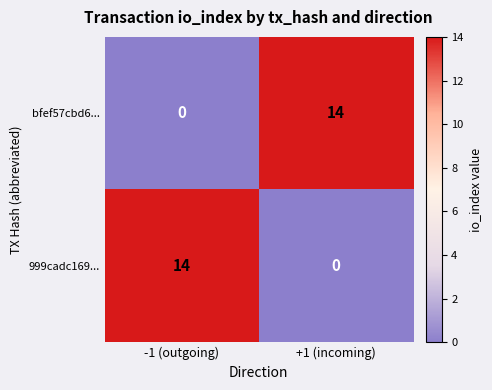

What is the total value across all series at +1 (incoming)?

14